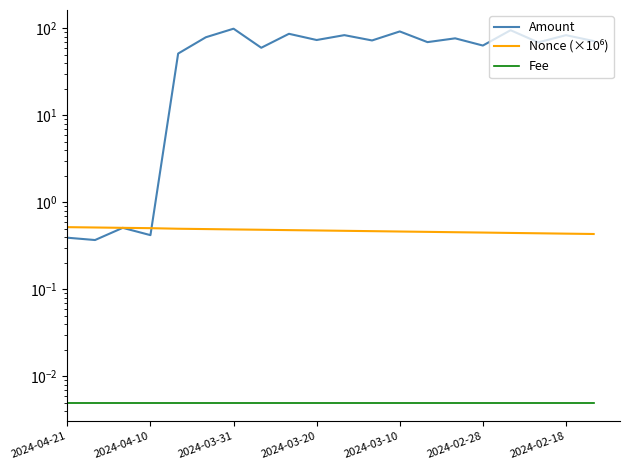

What position from the right is 2024-03-20?

11